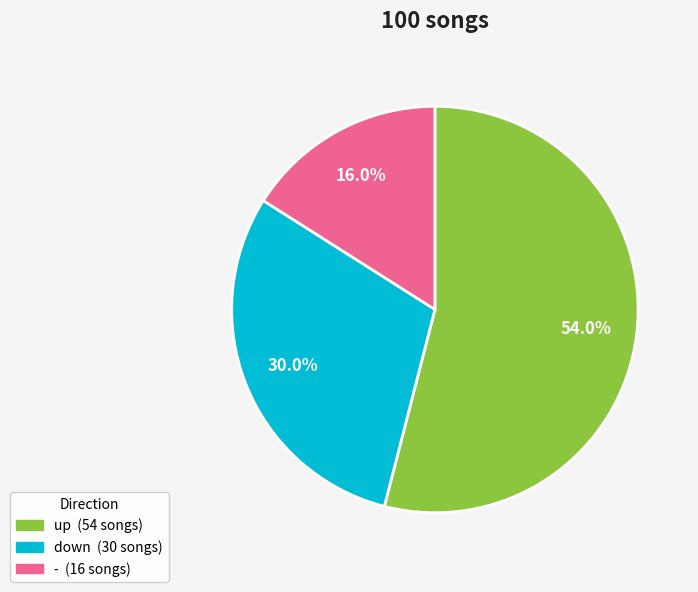

What percentage is NOT represented by down?

70.0%